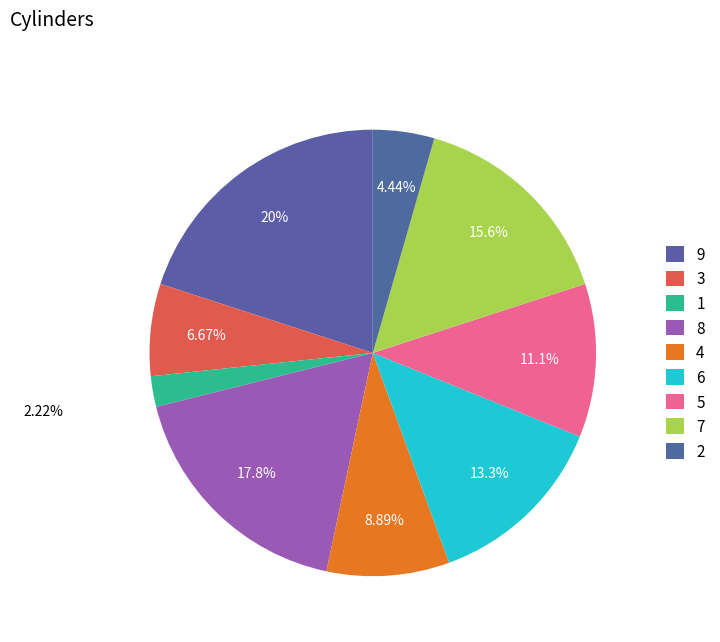

Count the number of slices in the pie.

9